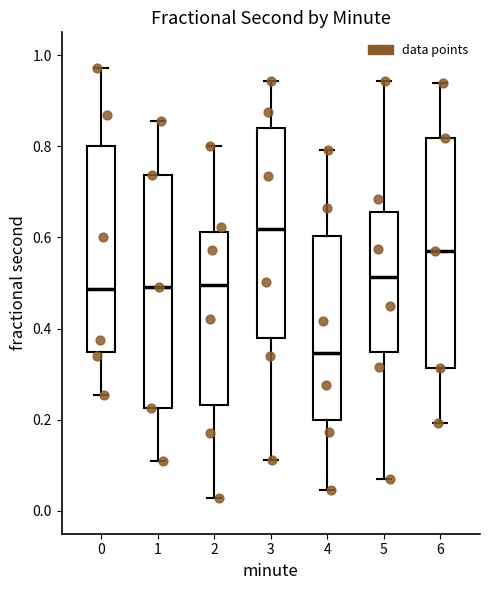

Where does the upper whisker of the box at x = 3 end on the y-axis? The values are not printed on the chart, so give them approximately, as read against the axis.

0.94